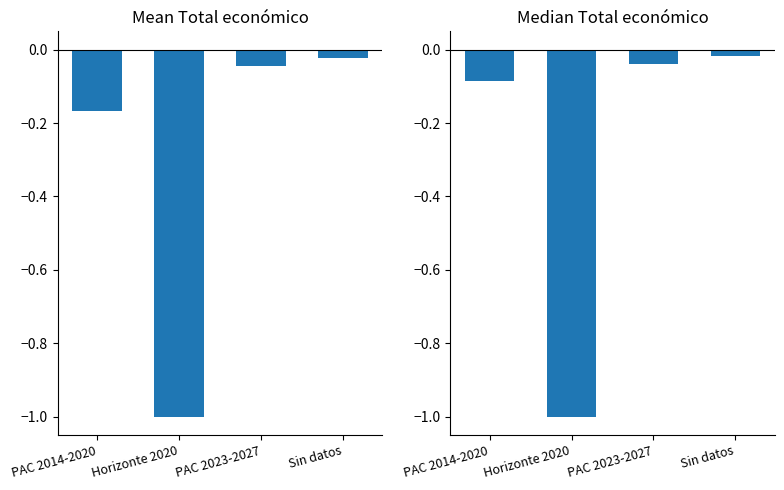

At which category does the chart reach its minimum across all series?

Horizonte 2020